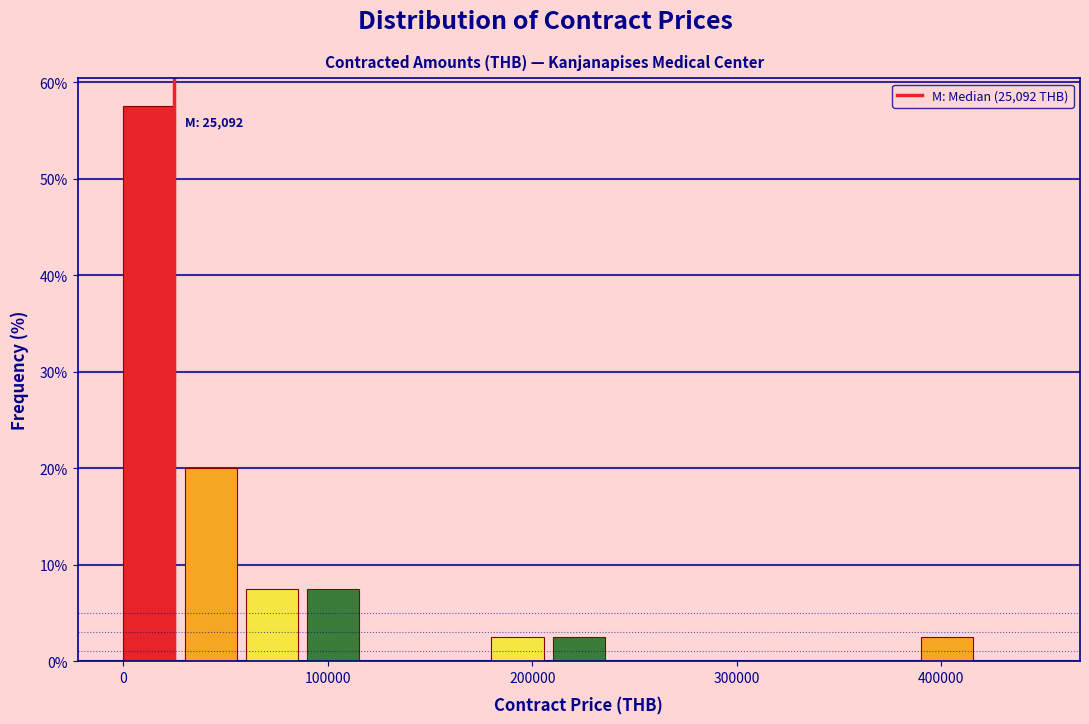

Read against the x-axis, roughly where is the centre of the tallest bar?

10000